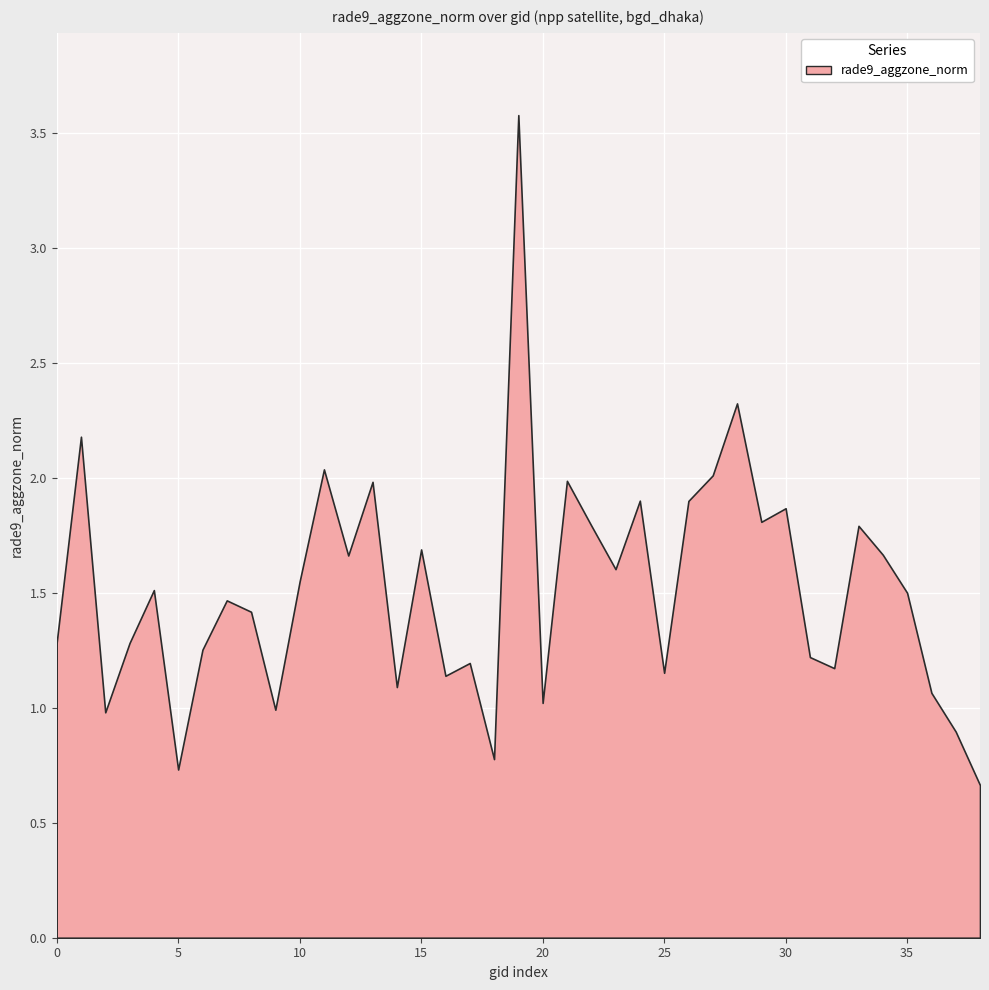

How many data points are less than 1?

6